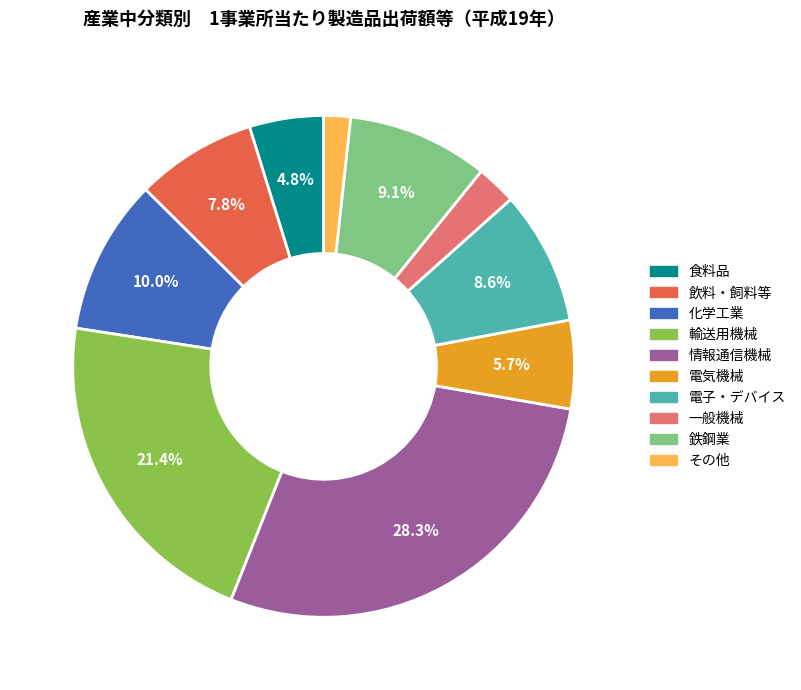

Does 電子・デバイス account for over 50% of the chart?

No